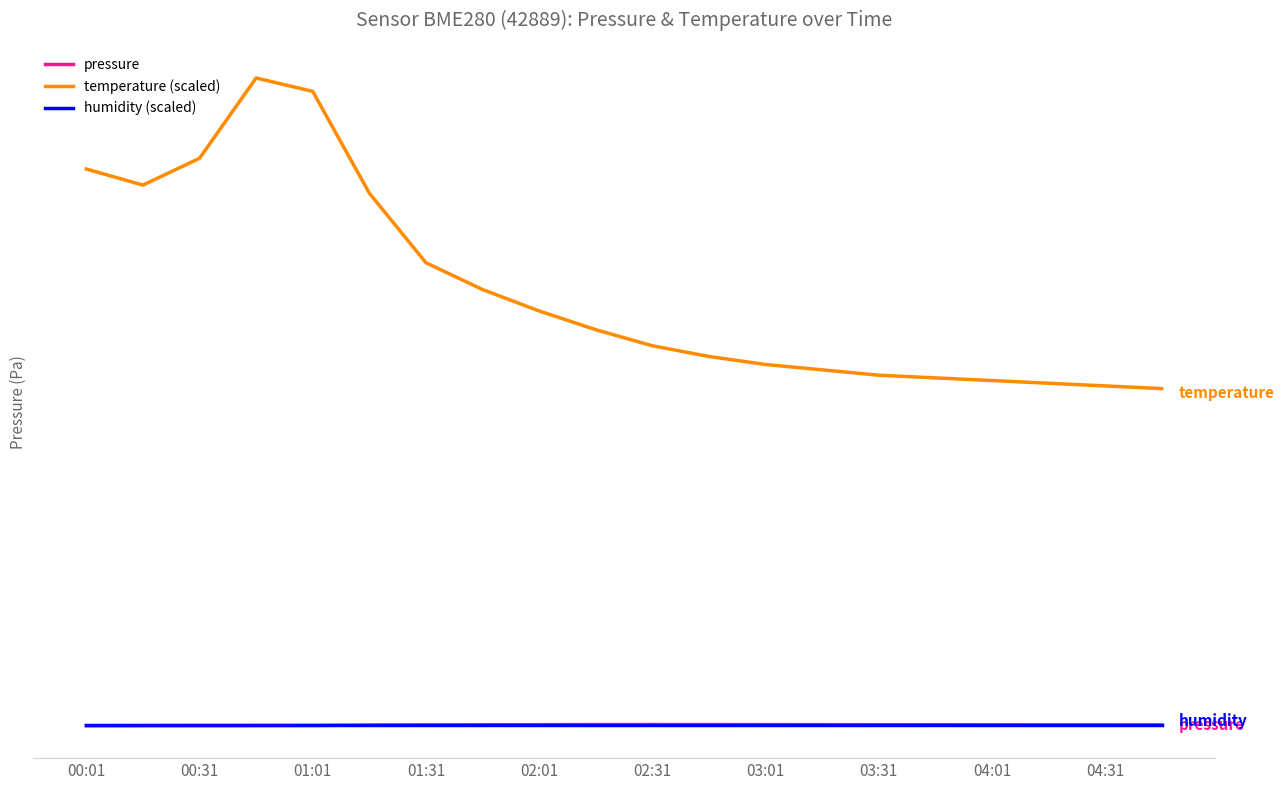

At which category does the chart reach its minimum across all series?

00:01